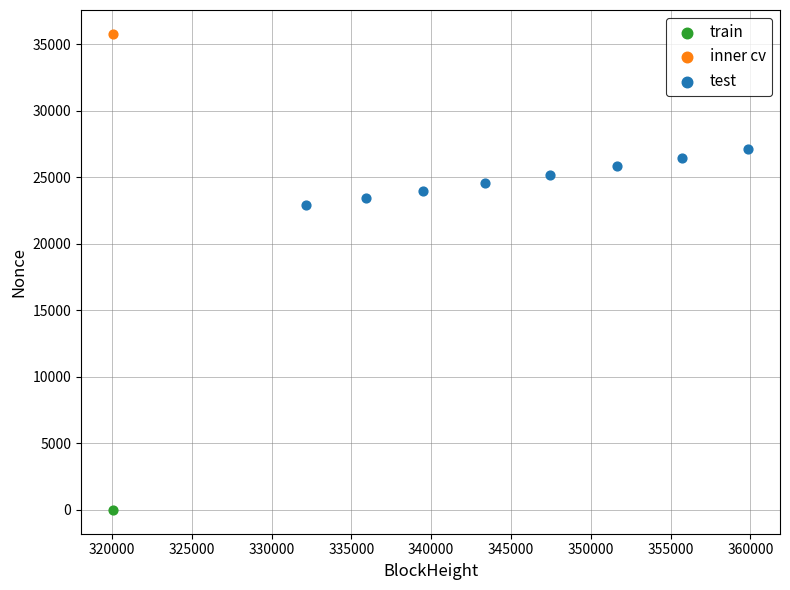

What are all the series names shown in the legend?

train, inner cv, test